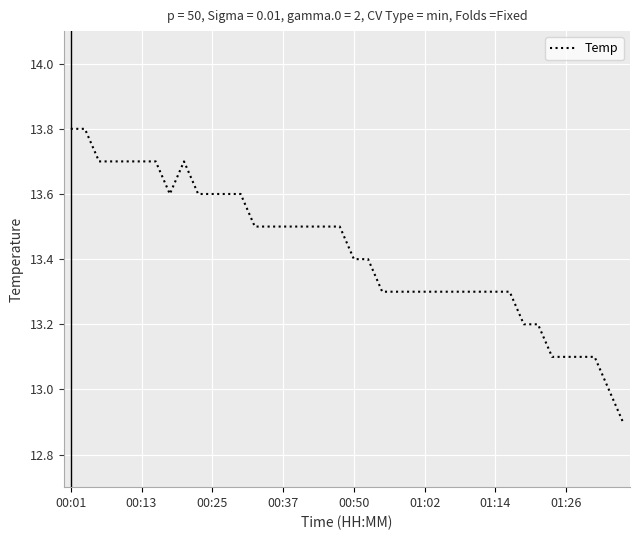

What is the smallest value displayed?

12.9